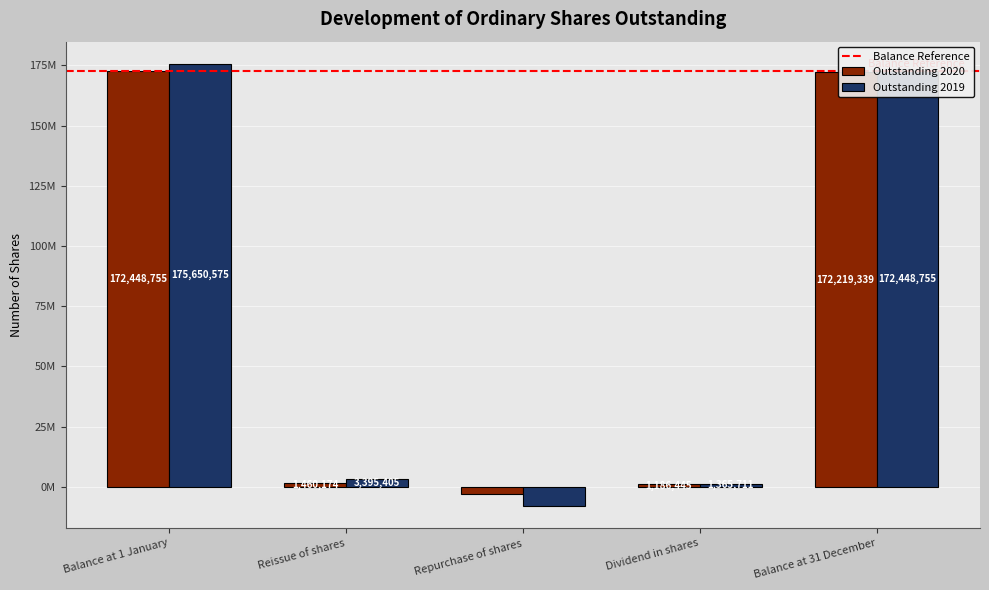

Which label corresponds to the largest value in the chart?

Balance at 1 January